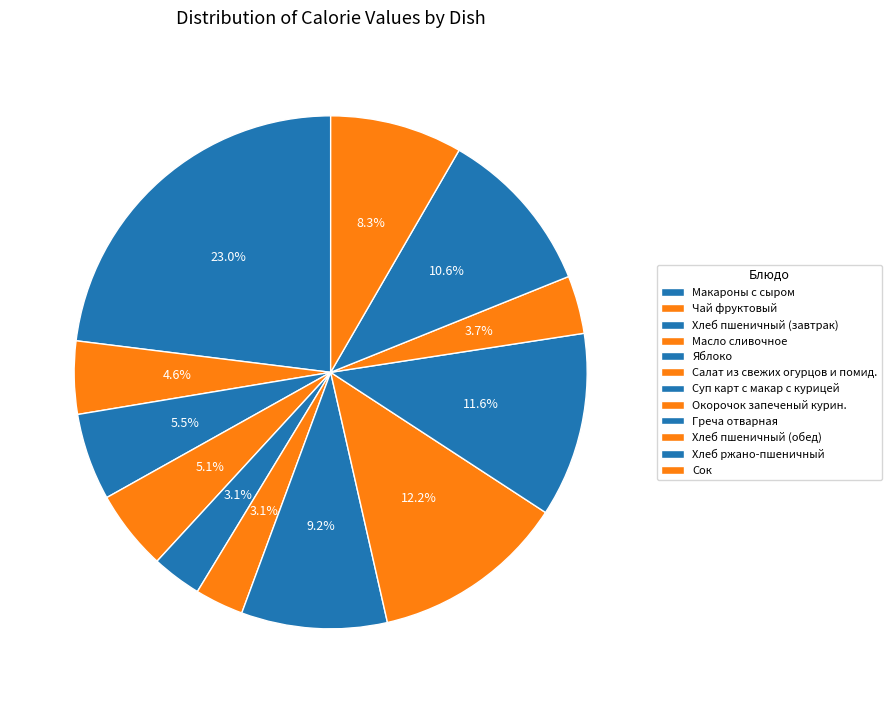

To the nearest percent, what percentage of the pie is Греча отварная?

12%